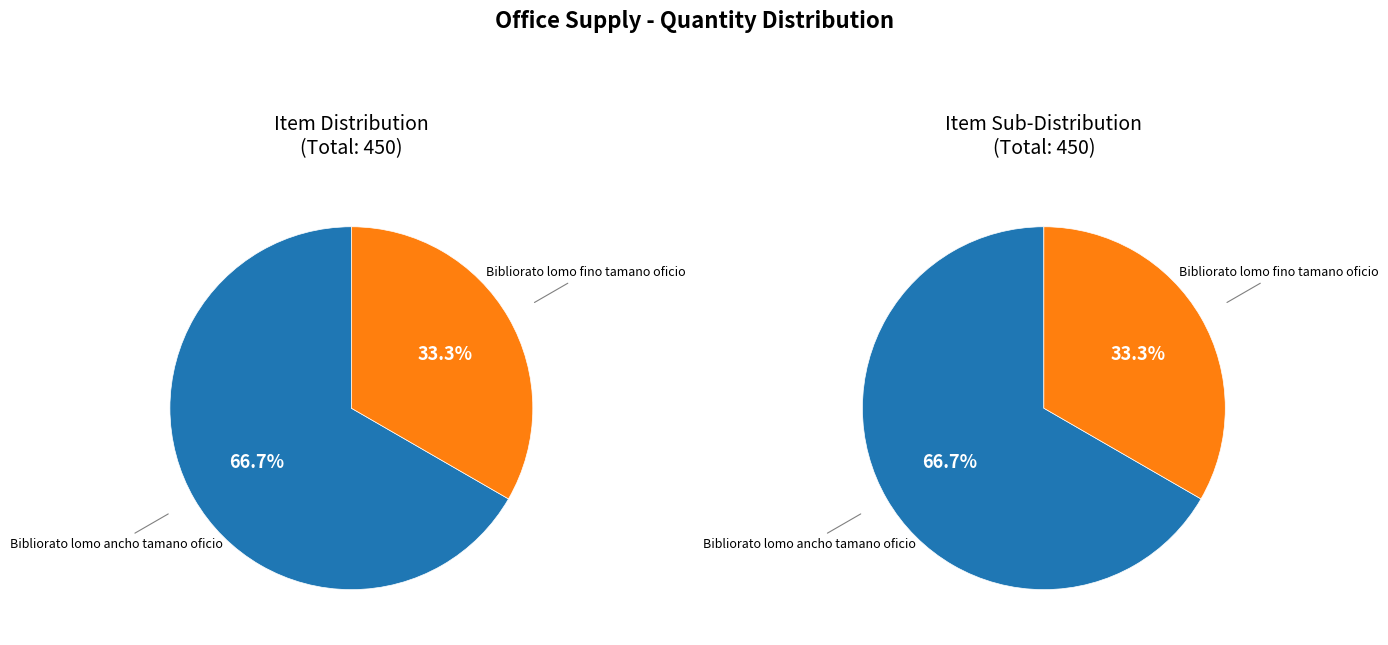

Approximately how many times larger is the value at Bibliorato lomo ancho tamano oficio compared to Bibliorato lomo fino tamano oficio?

2.0